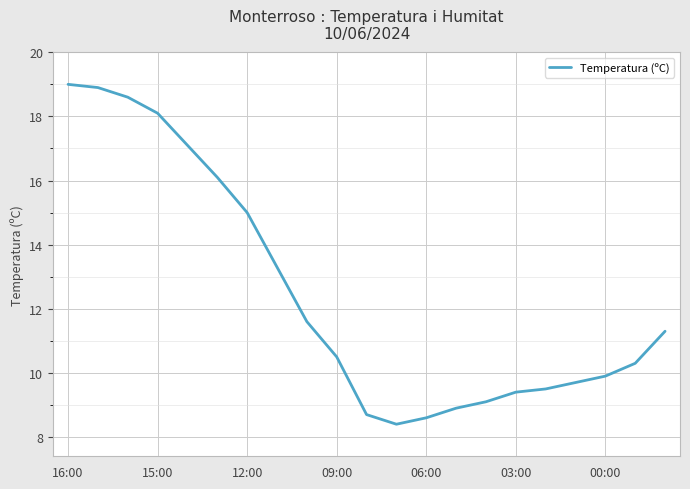

What is the greatest value displayed?

19.0